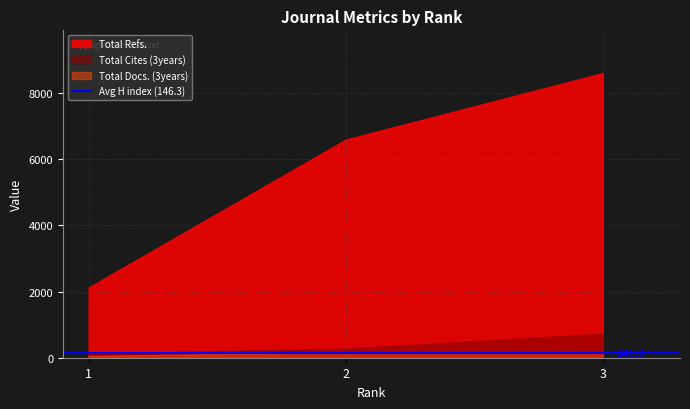

The Total Docs. (3years) series shows 53 at 1. True or false?

True